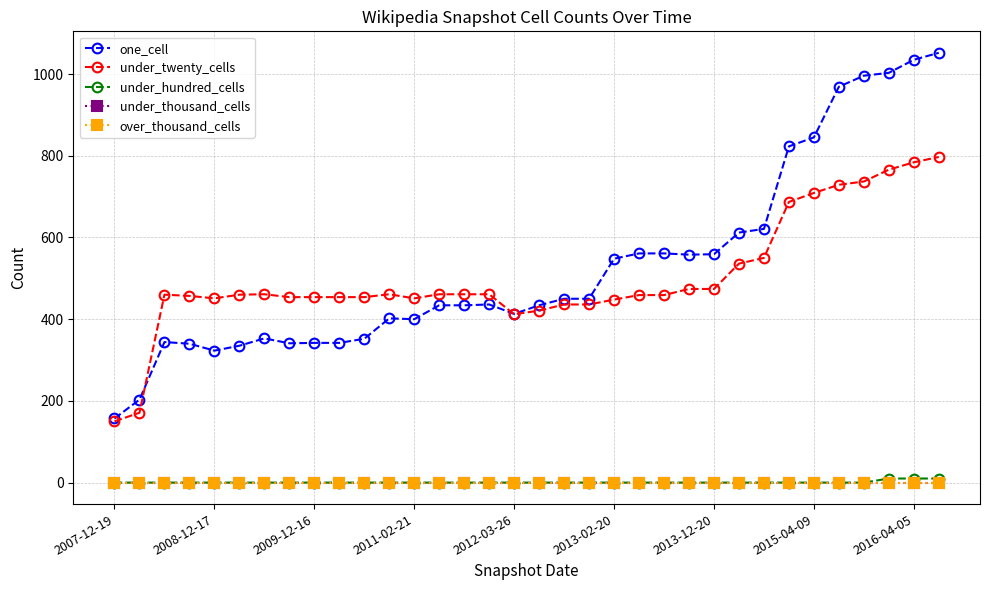

Is this an area chart (filled region under the line)?

No